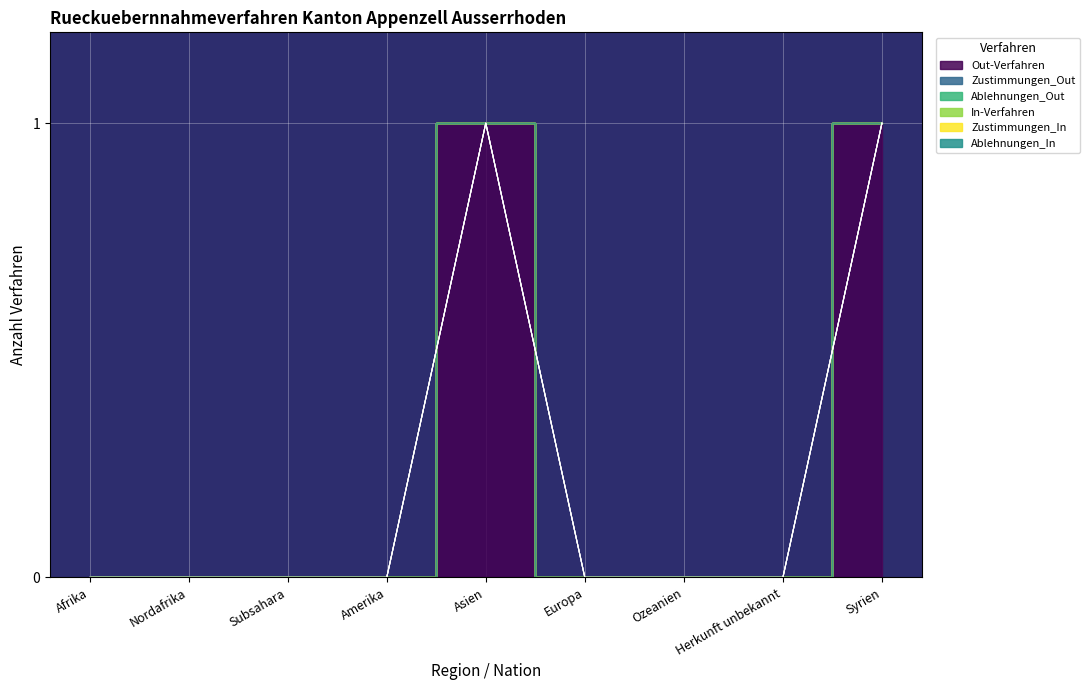

What position from the right is Afrika?

9